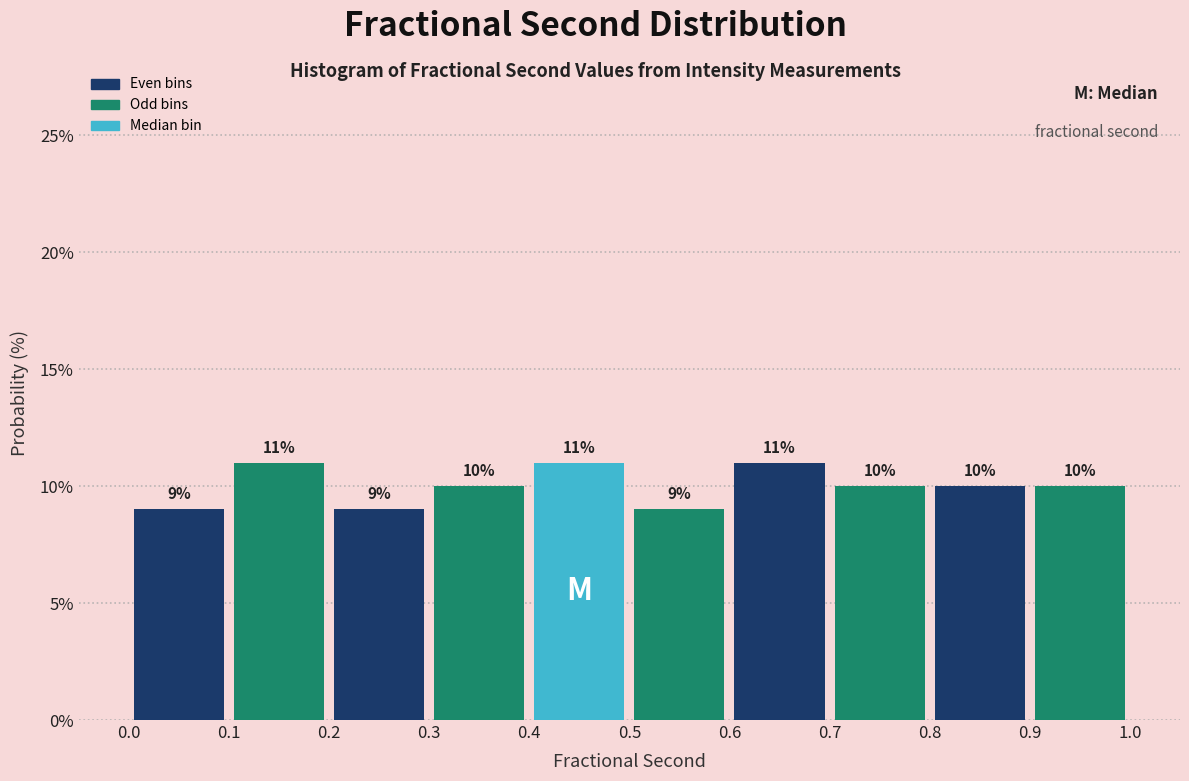

Reading left to right, transcribe this chart: for each bar, give the range it covers on the x-axis and its height.

0.0 to 0.1: 9
0.1 to 0.2: 11
0.2 to 0.3: 9
0.3 to 0.4: 10
0.4 to 0.5: 11
0.5 to 0.6: 9
0.6 to 0.7: 11
0.7 to 0.8: 10
0.8 to 0.9: 10
0.9 to 1.0: 10